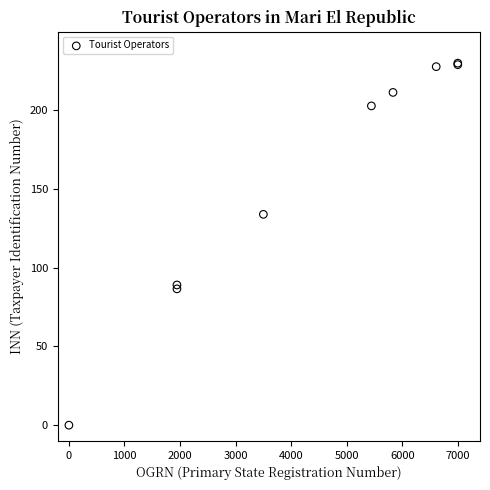

What Y value in the scatter plot is closest to 115?

134.0